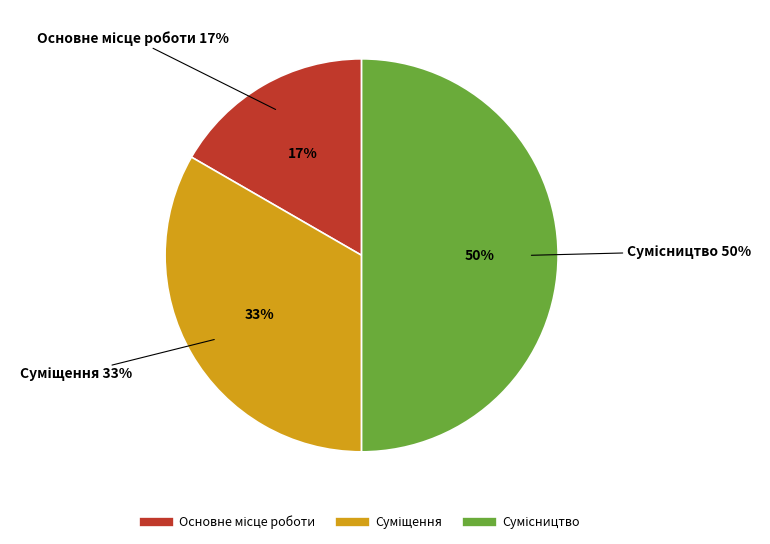

Rank the categories by value from highest to lowest.

Сумісництво, Суміщення, Основне місце роботи